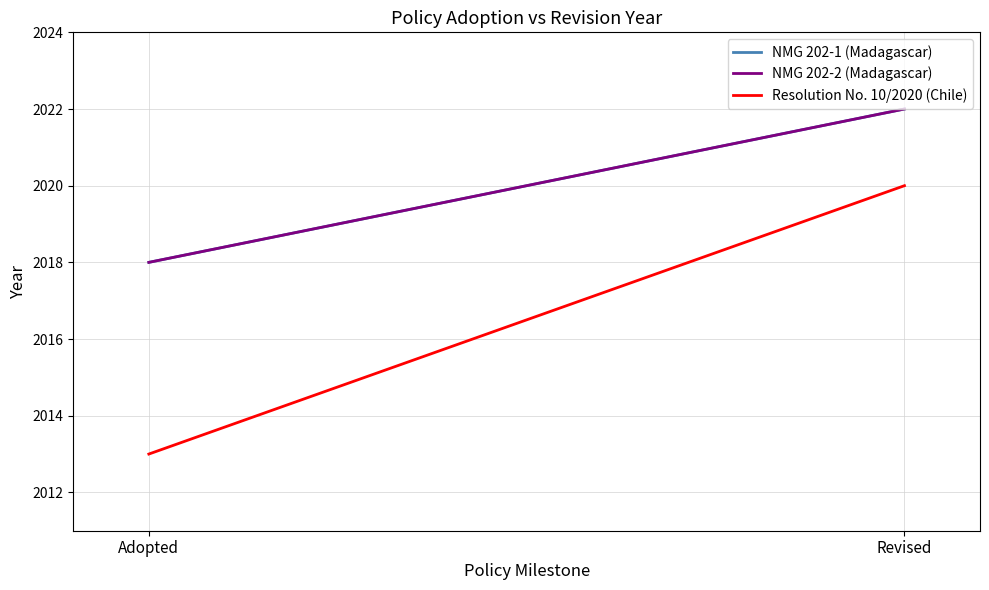

What is the difference between the maximum and minimum values in the Resolution No. 10/2020 (Chile) series?

7